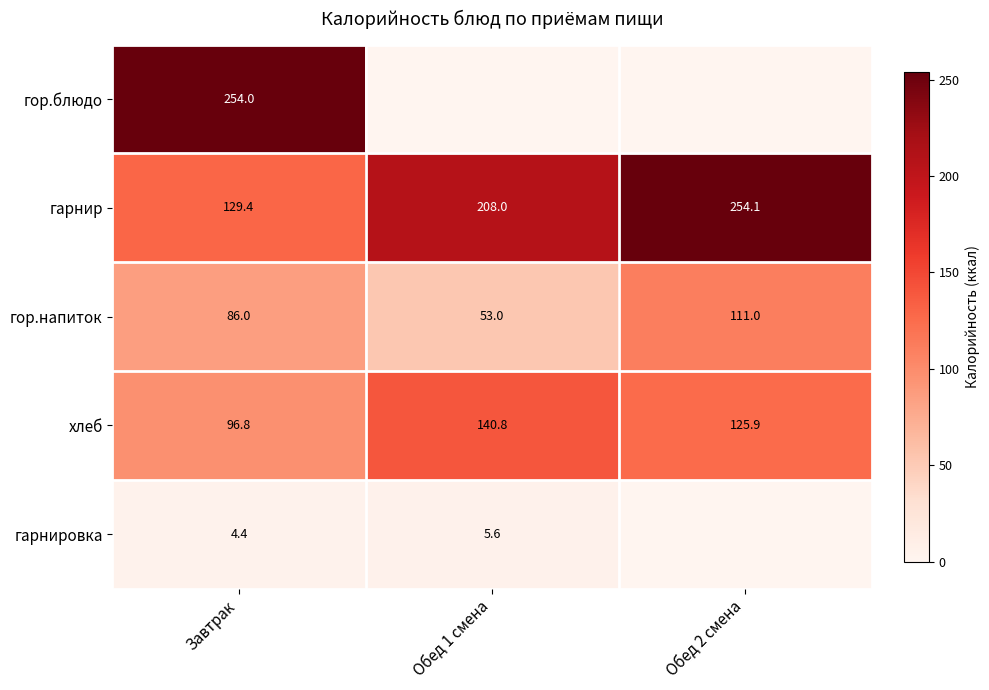

True or false: хлеб has a value of 41.7 at Завтрак.

False